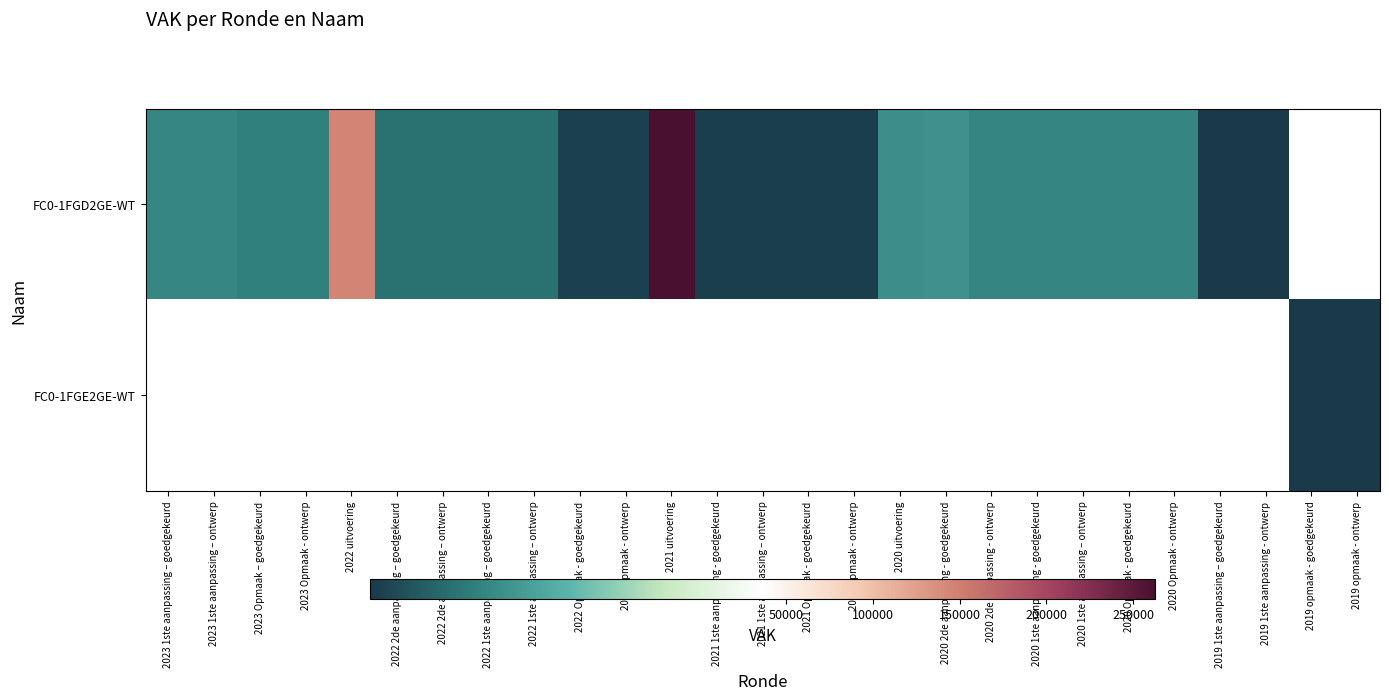

At which label is FC0-1FGD2GE-WT closest to 141514?

2022 uitvoering